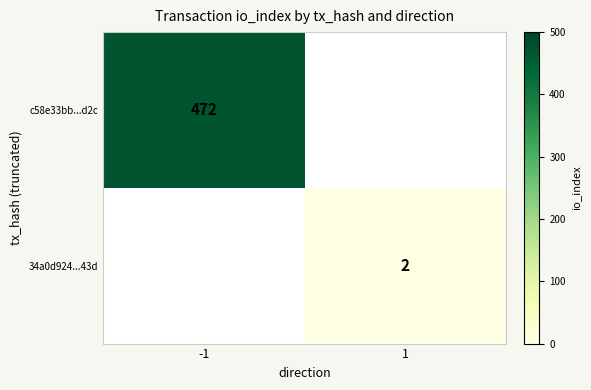

Is the value of c58e33bb...d2c at -1 greater than the value of 34a0d924...43d at 1?

Yes